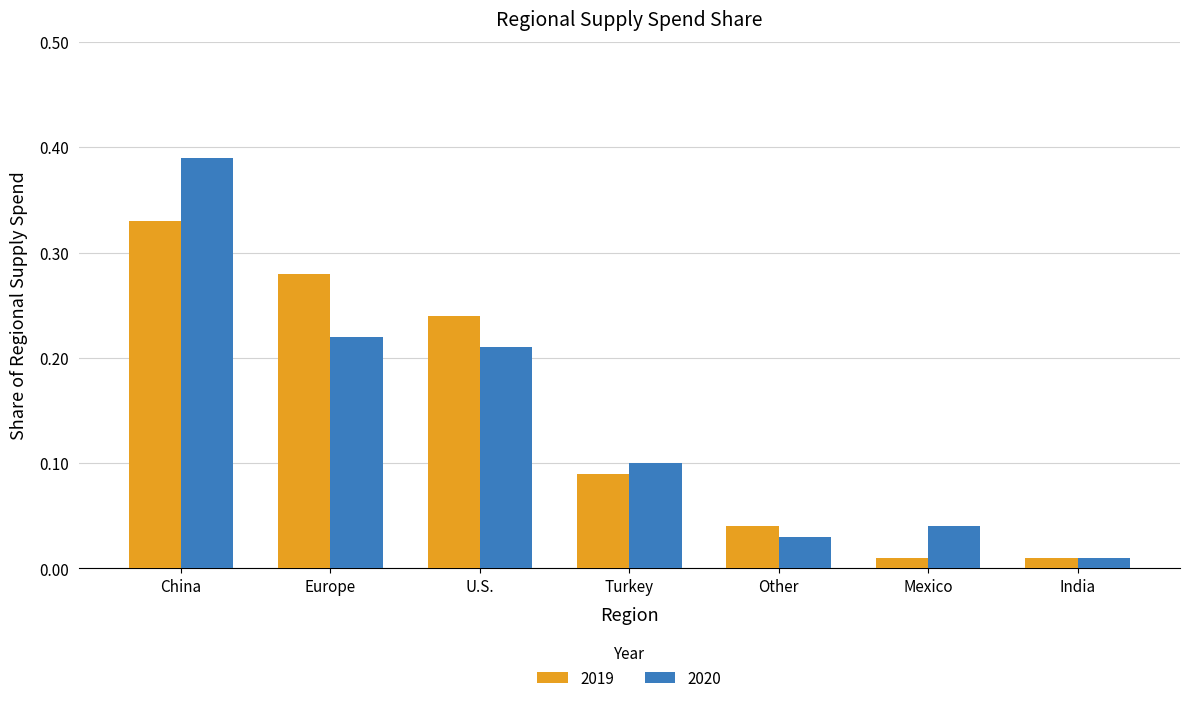

Rank the series at U.S. from lowest to highest value.

2020, 2019